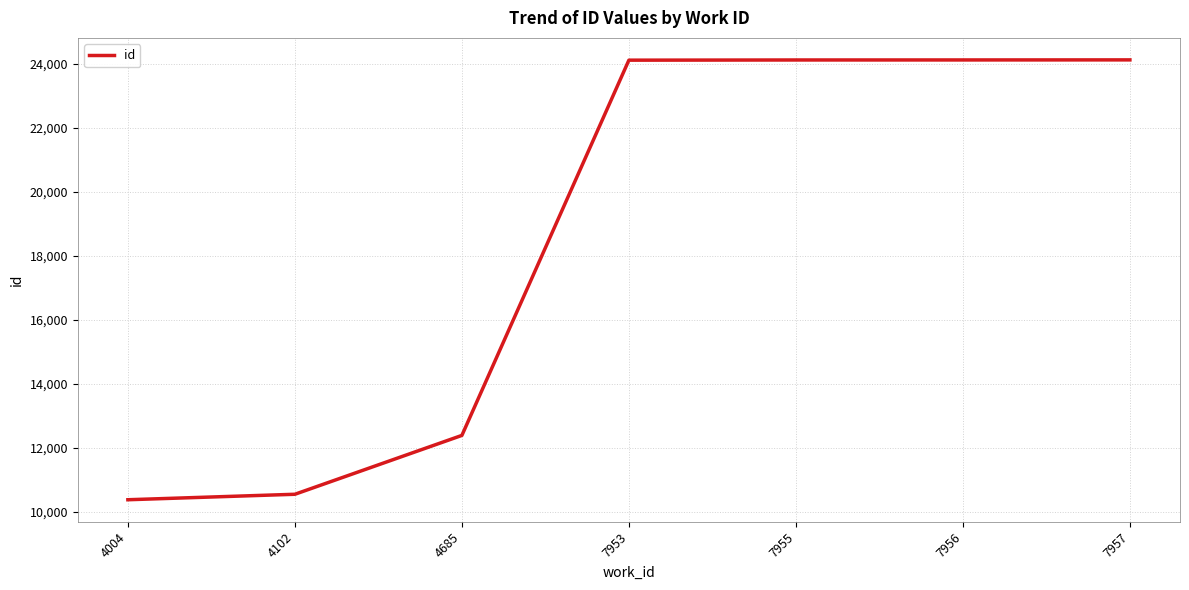

What is the ratio of the value at 4685 to the value at 7955?

0.5